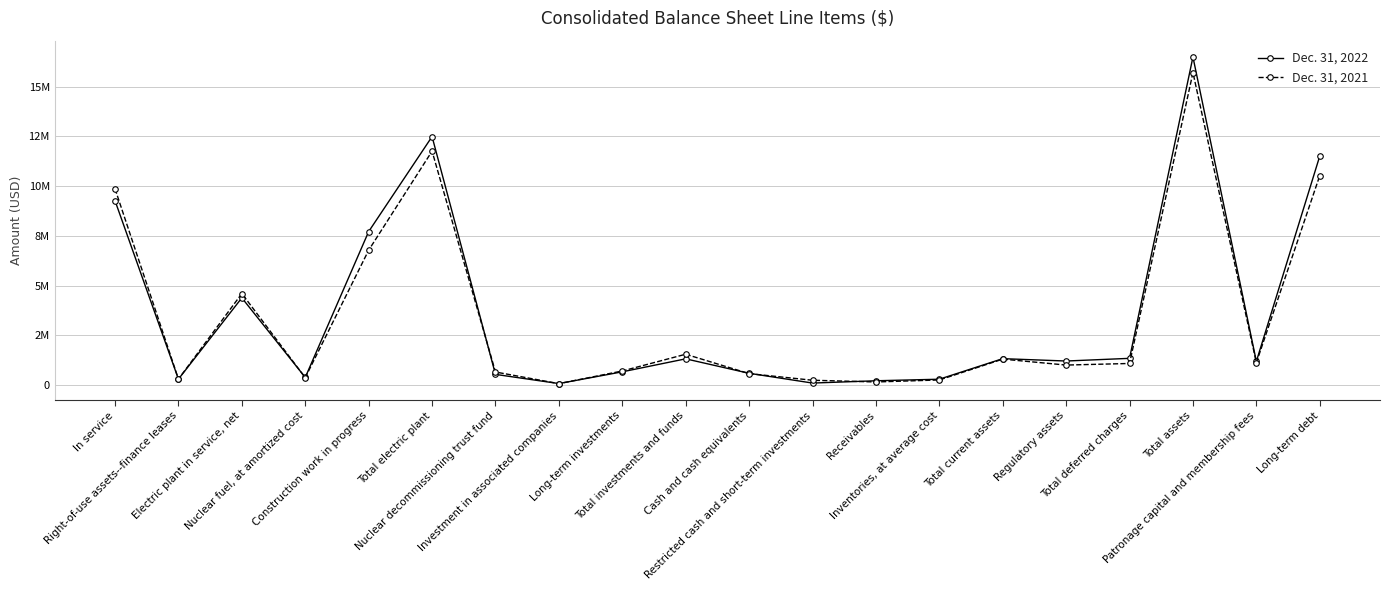

Does the chart have visible grid lines?

Yes